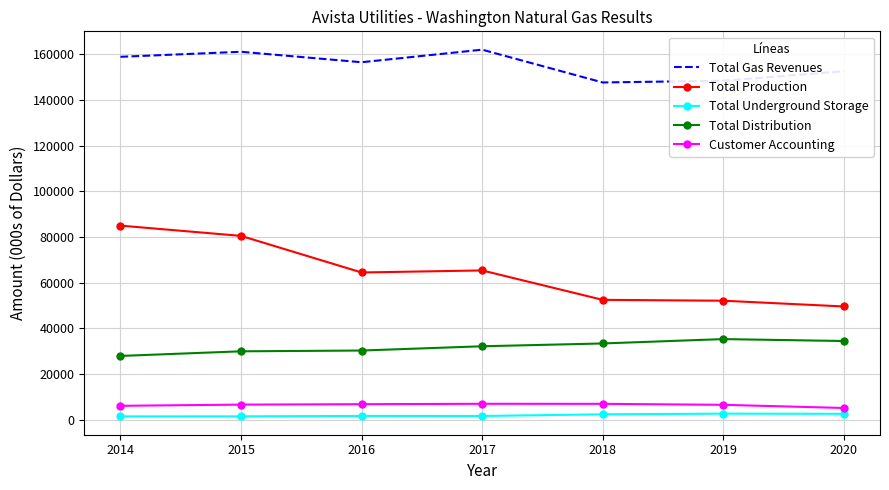

True or false: Total Gas Revenues has a value of 242000 at 2016.

False